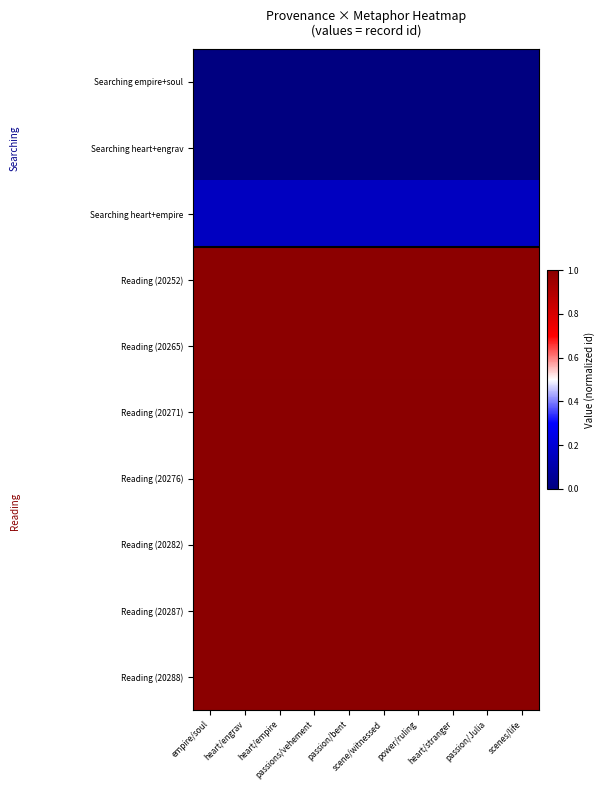

At how many categories does at least one series exceed 0?

10